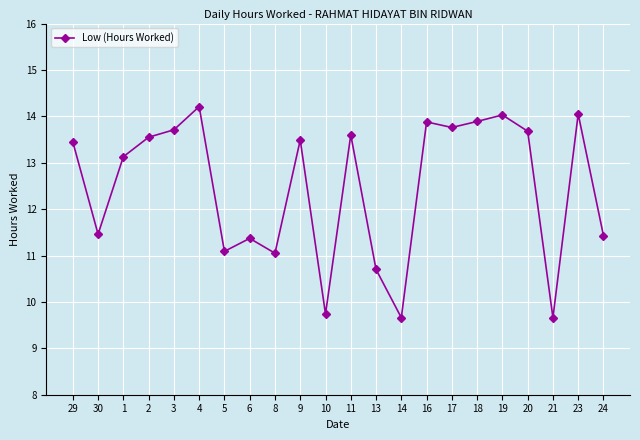

How many interior local peaks (higher than both neighbors) does the data have?

7